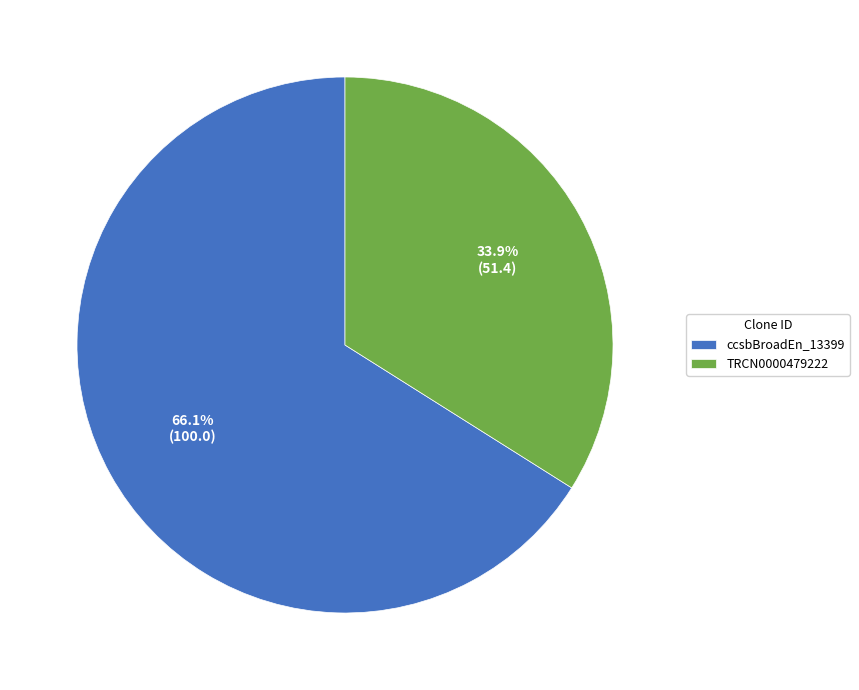

Is there a majority slice in this chart?

Yes